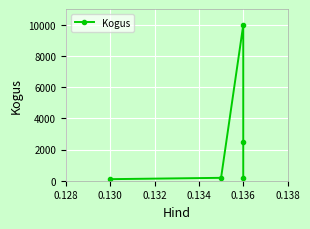

Count the number of categories in the chart.

5